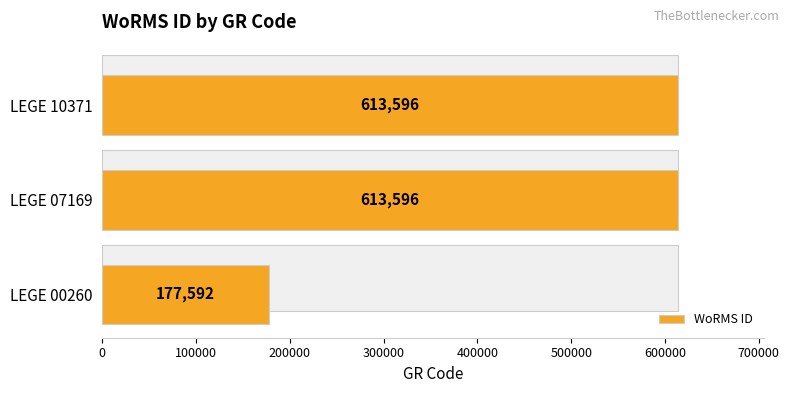

The chart shows a value of 177592 at LEGE 00260. True or false?

True